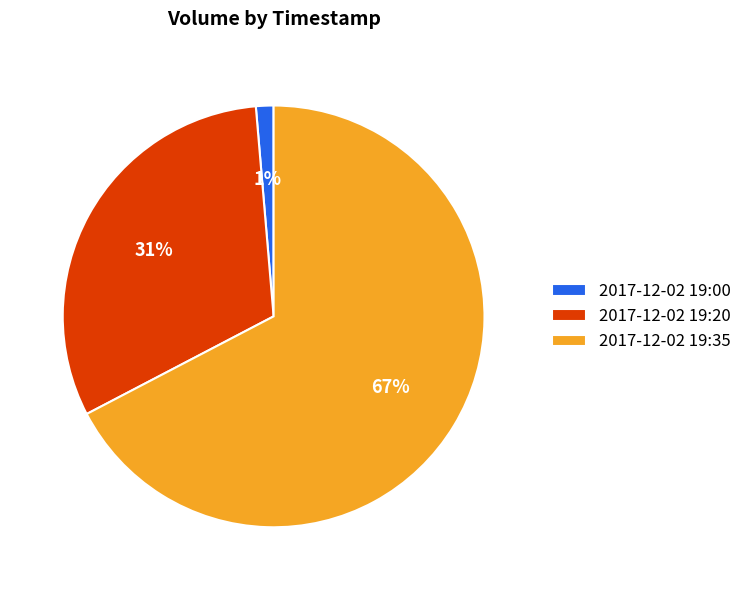

Combined, do 2017-12-02 19:20 and 2017-12-02 19:35 account for over 50%?

Yes